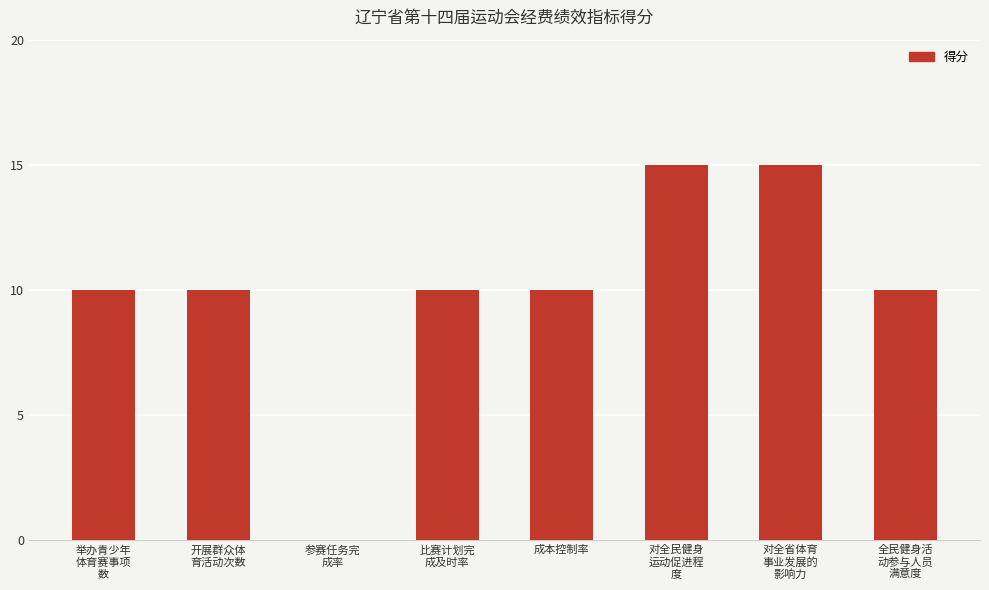

What is the maximum value shown in the chart?

15